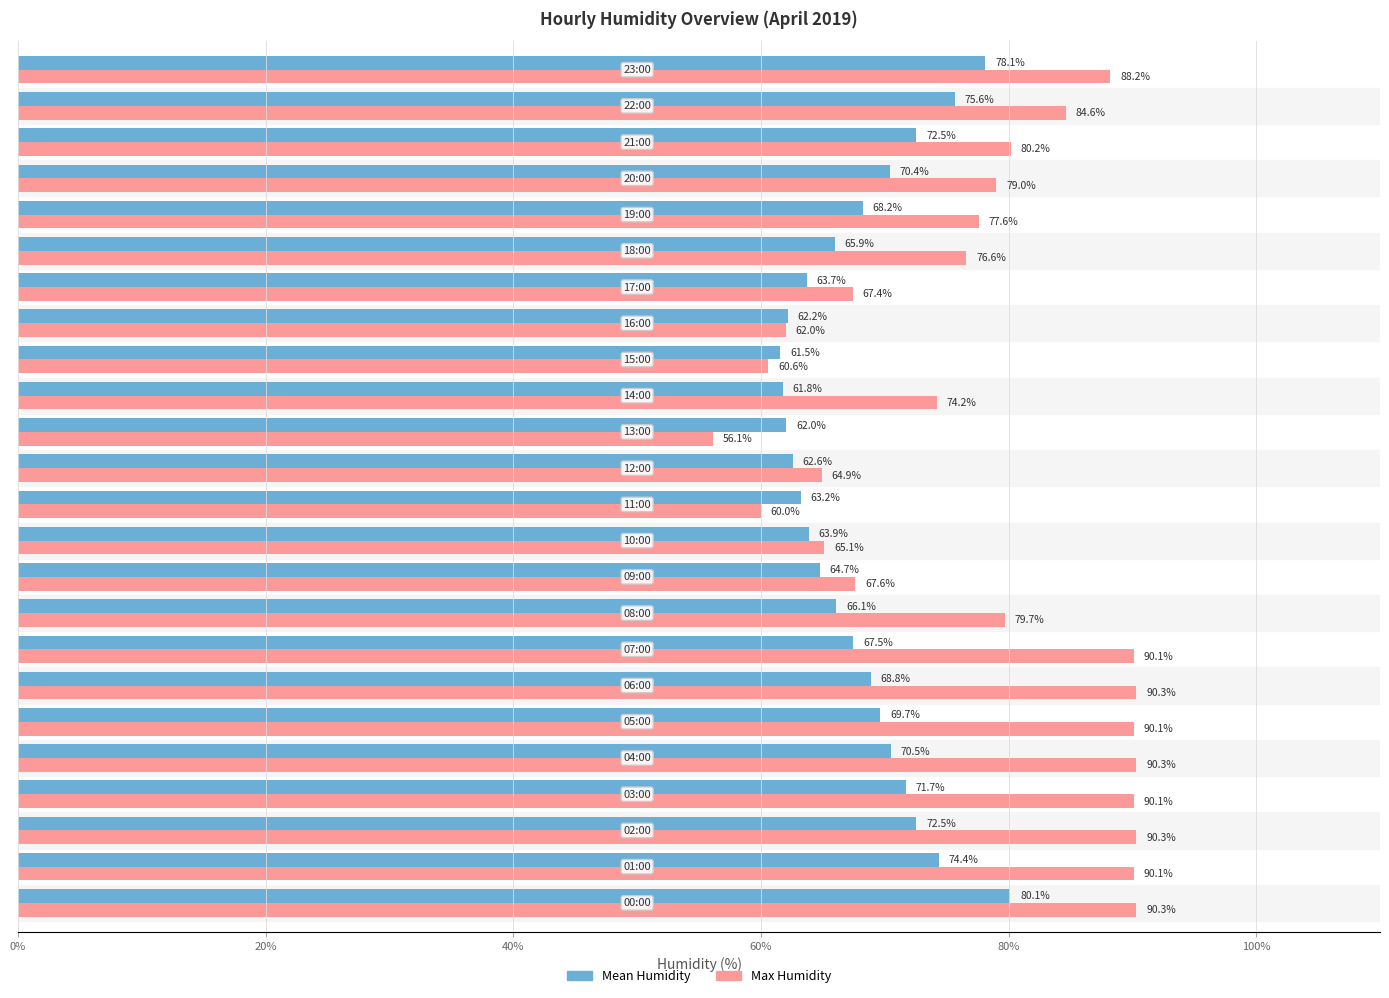

What is the highest value of the Mean Humidity series?

80.1